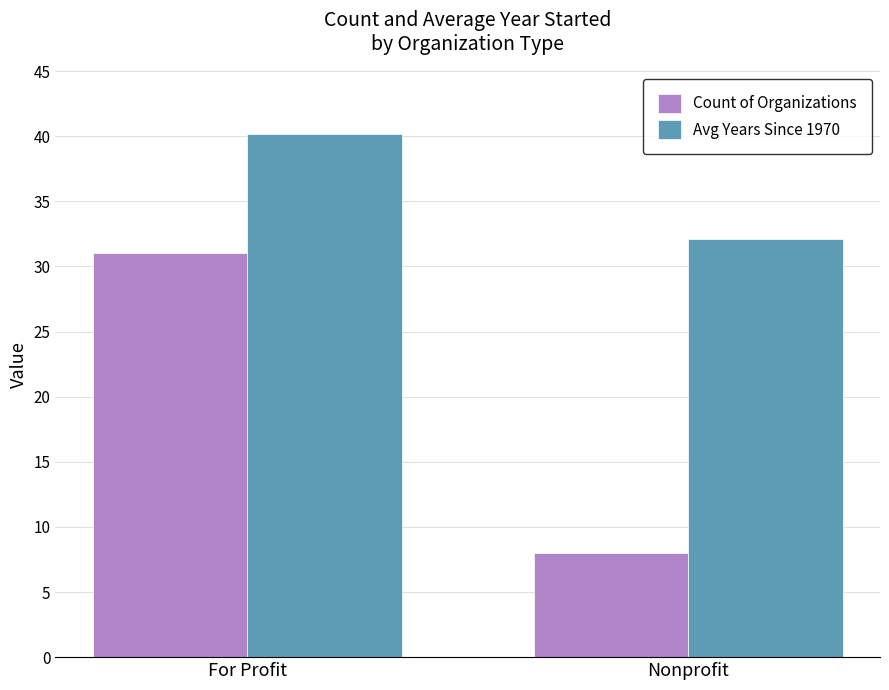

What is the value of the Avg Years Since 1970 bar at the 2nd from the left?

32.1